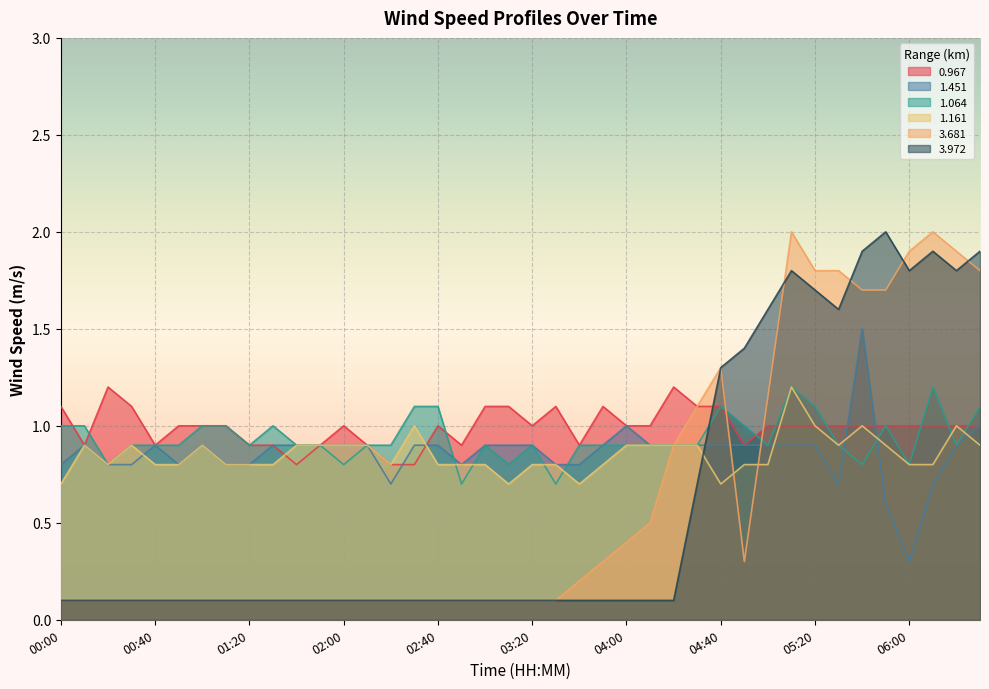

In 1.064, how many points are higher than both neighbors (excluding endpoints)?

7